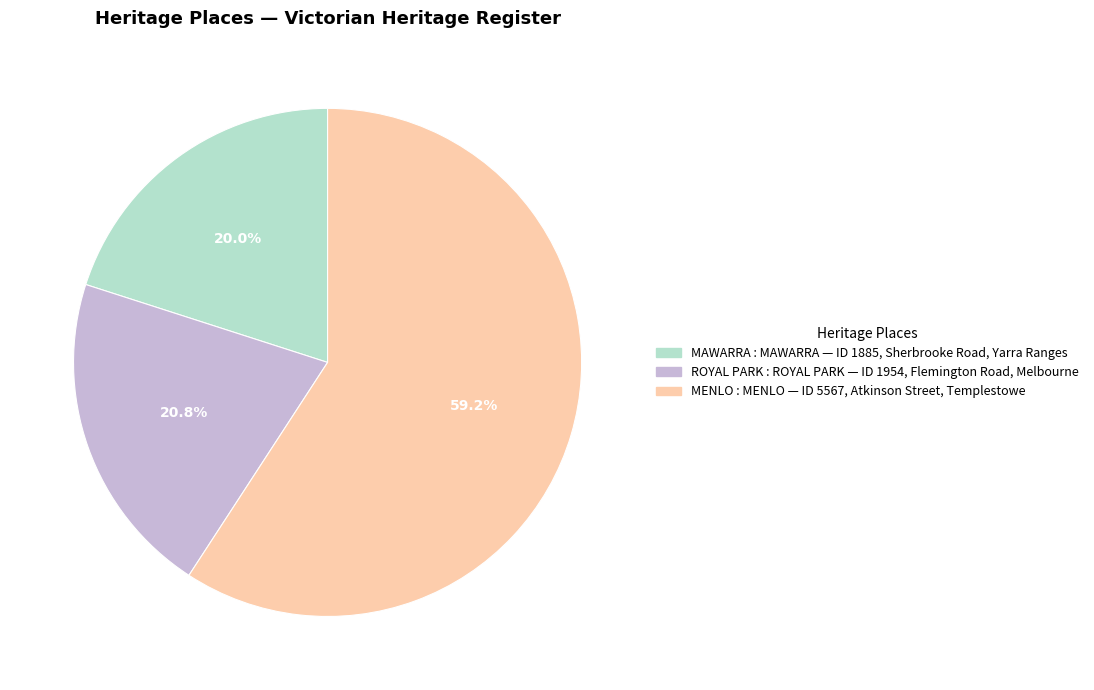

Count the number of slices in the pie.

3